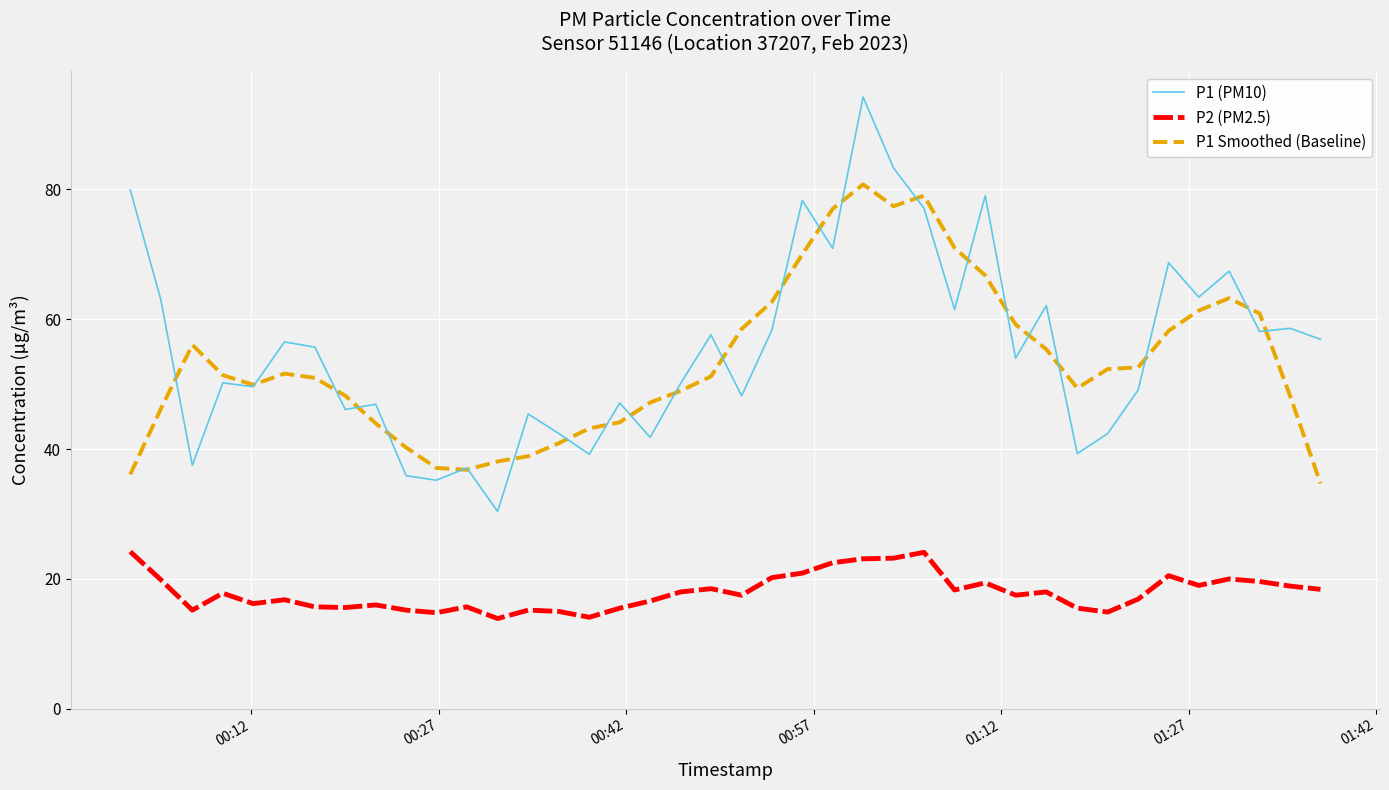

What is the smallest value displayed?

13.9